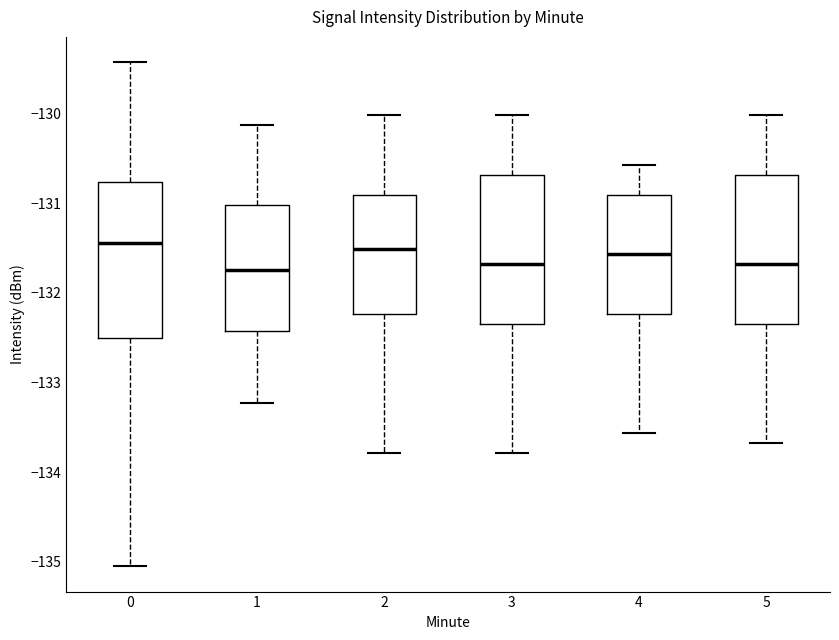

Reading left to right, transcribe this box plot: for each box, give where its median line is, the range the box spans, and where its two whiskers end, as read against the y-axis. The values are not printed on the chart, so give them approximately, as read against the axis.

0: median -131.4, box -132.5 to -130.8, whiskers -135.1 to -129.4
1: median -131.7, box -132.4 to -131.0, whiskers -133.2 to -130.1
2: median -131.5, box -132.2 to -130.9, whiskers -133.8 to -130.0
3: median -131.7, box -132.3 to -130.7, whiskers -133.8 to -130.0
4: median -131.6, box -132.2 to -130.9, whiskers -133.6 to -130.6
5: median -131.7, box -132.3 to -130.7, whiskers -133.7 to -130.0